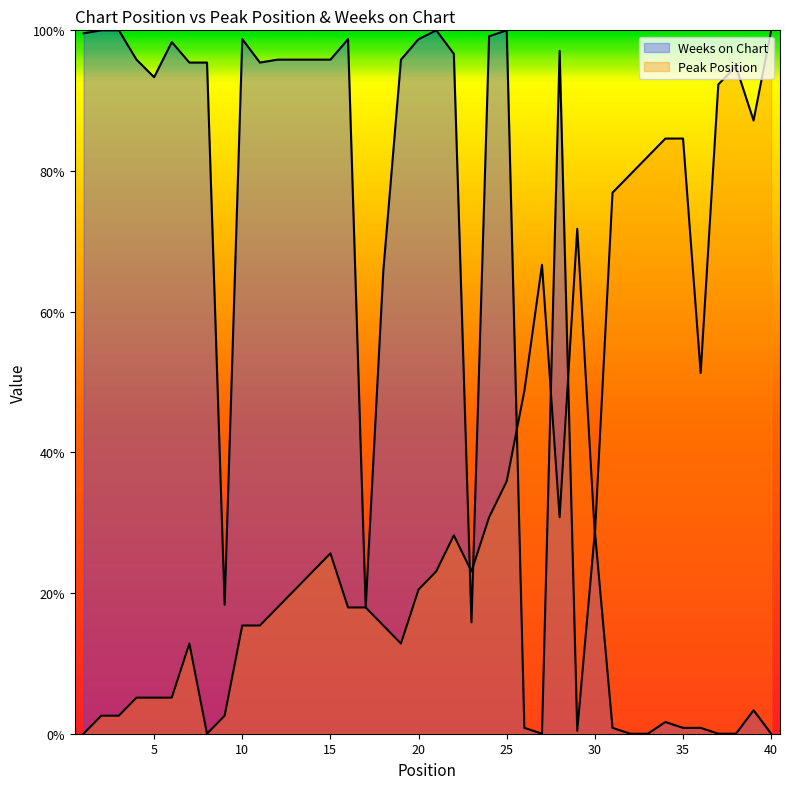

Reading left to right, extract all data points from this chart.

Peak Position: 0.0	2.6	2.6	5.1	5.1	5.1	12.8	0.0	2.6	15.4	15.4	17.9	20.5	23.1	25.6	17.9	17.9	15.4	12.8	20.5	23.1	28.2	23.1	30.8	35.9	48.7	66.7	30.8	71.8	28.2	76.9	79.5	82.1	84.6	84.6	51.3	92.3	94.9	87.2	100.0
Weeks on Chart: 99.6	100.0	100.0	95.8	93.3	98.3	95.4	95.4	18.3	98.8	95.4	95.8	95.8	95.8	95.8	98.8	17.9	65.8	95.8	98.8	100.0	96.7	15.8	99.2	100.0	0.8	0.0	97.1	0.4	28.7	0.8	0.0	0.0	1.7	0.8	0.8	0.0	0.0	3.3	0.0